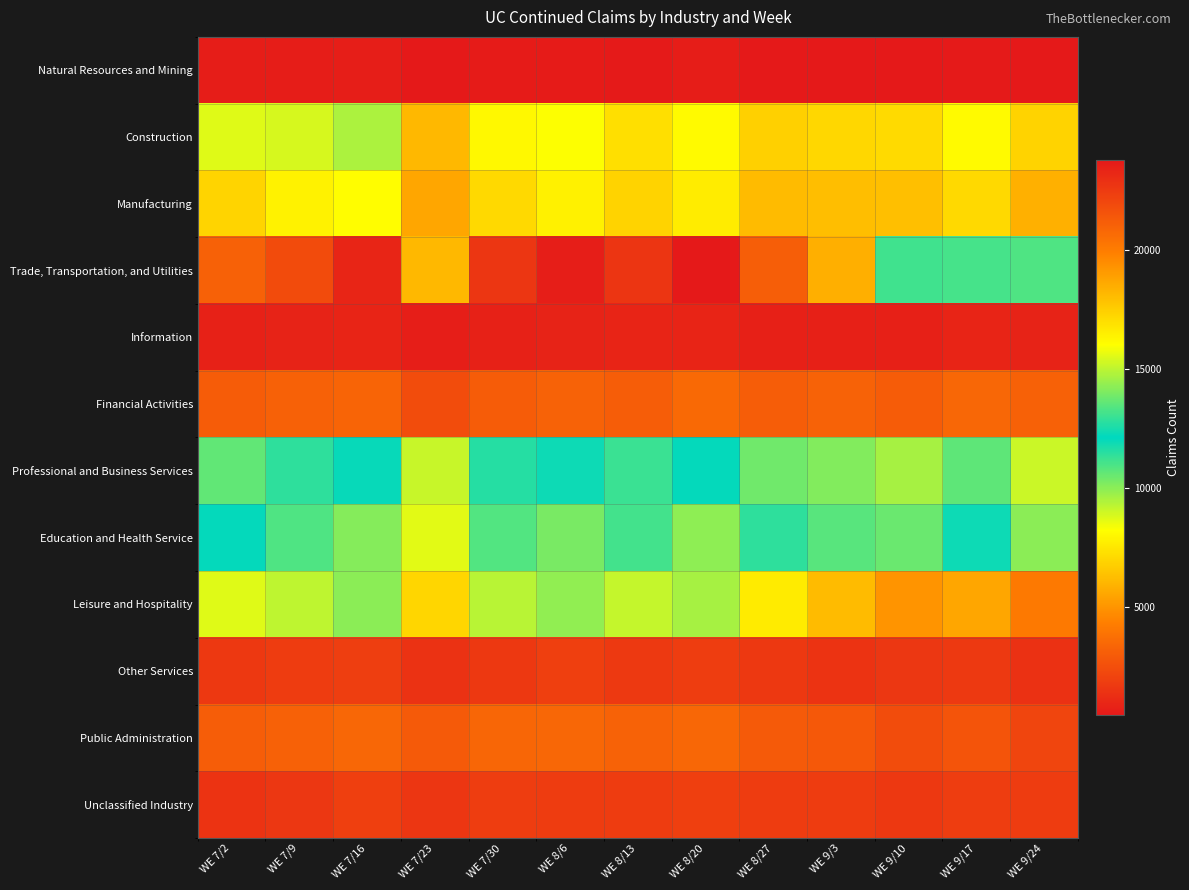

Reading left to right, what are all the values shown in this chart?

Natural Resources and Mining: WE 7/2=596	WE 7/9=580	WE 7/16=642	WE 7/23=429	WE 7/30=545	WE 8/6=546	WE 8/13=484	WE 8/20=605	WE 8/27=451	WE 9/3=461	WE 9/10=463	WE 9/17=518	WE 9/24=439
Construction: WE 7/2=8706	WE 7/9=8841	WE 7/16=9509	WE 7/23=6085	WE 7/30=8039	WE 8/6=8254	WE 8/13=7234	WE 8/20=8079	WE 8/27=6806	WE 9/3=7035	WE 9/10=7131	WE 9/17=8069	WE 9/24=6913
Manufacturing: WE 7/2=6953	WE 7/9=7830	WE 7/16=8158	WE 7/23=5526	WE 7/30=7073	WE 8/6=7798	WE 8/13=6901	WE 8/20=7667	WE 8/27=6160	WE 9/3=6242	WE 9/10=6316	WE 9/17=7083	WE 9/24=5849
Trade, Transportation, and Utilities: WE 7/2=21070	WE 7/9=21879	WE 7/16=23315	WE 7/23=18177	WE 7/30=22674	WE 8/6=23615	WE 8/13=22745	WE 8/20=23811	WE 8/27=21145	WE 9/3=18432	WE 9/10=13103	WE 9/17=13188	WE 9/24=10918
Information: WE 7/2=766	WE 7/9=807	WE 7/16=848	WE 7/23=633	WE 7/30=778	WE 8/6=809	WE 8/13=854	WE 8/20=871	WE 8/27=716	WE 9/3=743	WE 9/10=708	WE 9/17=875	WE 9/24=811
Financial Activities: WE 7/2=3032	WE 7/9=3196	WE 7/16=3318	WE 7/23=2393	WE 7/30=2992	WE 8/6=3218	WE 8/13=3077	WE 8/20=3489	WE 8/27=3055	WE 9/3=3260	WE 9/10=3011	WE 9/17=3439	WE 9/24=3172
Professional and Business Services: WE 7/2=10619	WE 7/9=11411	WE 7/16=12234	WE 7/23=9076	WE 7/30=11543	WE 8/6=12344	WE 8/13=11213	WE 8/20=12040	WE 8/27=10419	WE 9/3=10141	WE 9/10=9584	WE 9/17=10683	WE 9/24=9028
Education and Health Service: WE 7/2=12177	WE 7/9=13317	WE 7/16=14161	WE 7/23=8665	WE 7/30=13387	WE 8/6=13982	WE 8/13=13159	WE 8/20=14309	WE 8/27=11433	WE 9/3=10794	WE 9/10=10507	WE 9/17=11896	WE 9/24=9975
Leisure and Hospitality: WE 7/2=8724	WE 7/9=9219	WE 7/16=9991	WE 7/23=6984	WE 7/30=9299	WE 8/6=9926	WE 8/13=9106	WE 8/20=9598	WE 8/27=7608	WE 9/3=6174	WE 9/10=4994	WE 9/17=5505	WE 9/24=4102
Other Services: WE 7/2=1625	WE 7/9=1776	WE 7/16=1849	WE 7/23=1389	WE 7/30=1621	WE 8/6=1895	WE 8/13=1664	WE 8/20=1812	WE 8/27=1646	WE 9/3=1444	WE 9/10=1587	WE 9/17=1684	WE 9/24=1357
Public Administration: WE 7/2=3038	WE 7/9=3213	WE 7/16=3429	WE 7/23=2925	WE 7/30=3391	WE 8/6=3419	WE 8/13=3224	WE 8/20=3411	WE 8/27=2909	WE 9/3=2865	WE 9/10=2427	WE 9/17=2684	WE 9/24=2121
Unclassified Industry: WE 7/2=1438	WE 7/9=1591	WE 7/16=1906	WE 7/23=22709	WE 7/30=1803	WE 8/6=1768	WE 8/13=1754	WE 8/20=1911	WE 8/27=1760	WE 9/3=1778	WE 9/10=1661	WE 9/17=1800	WE 9/24=1767